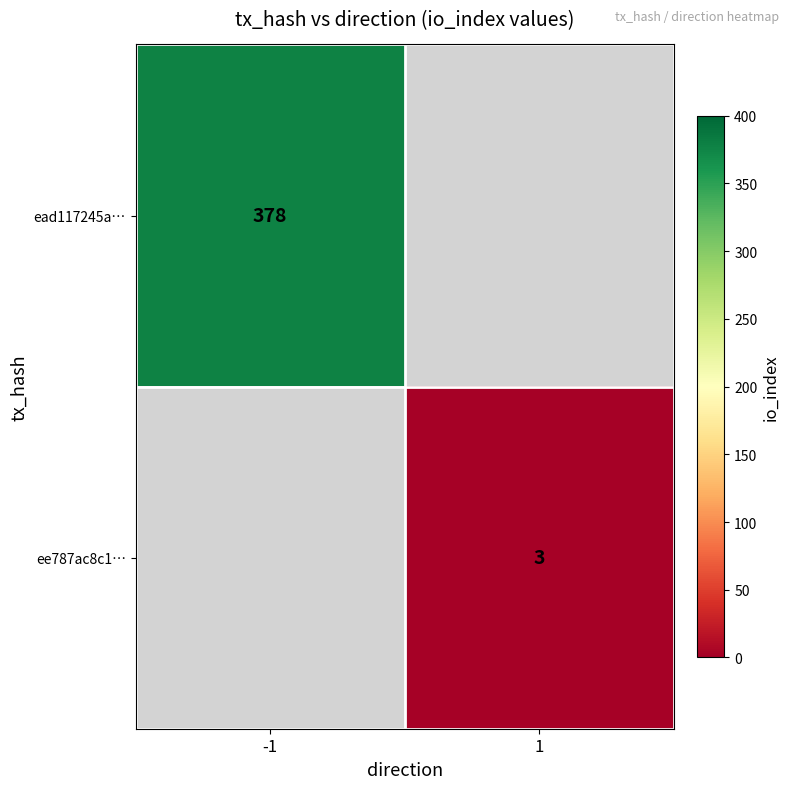

The value of ee787ac8c1… at 1 is 5. True or false?

False